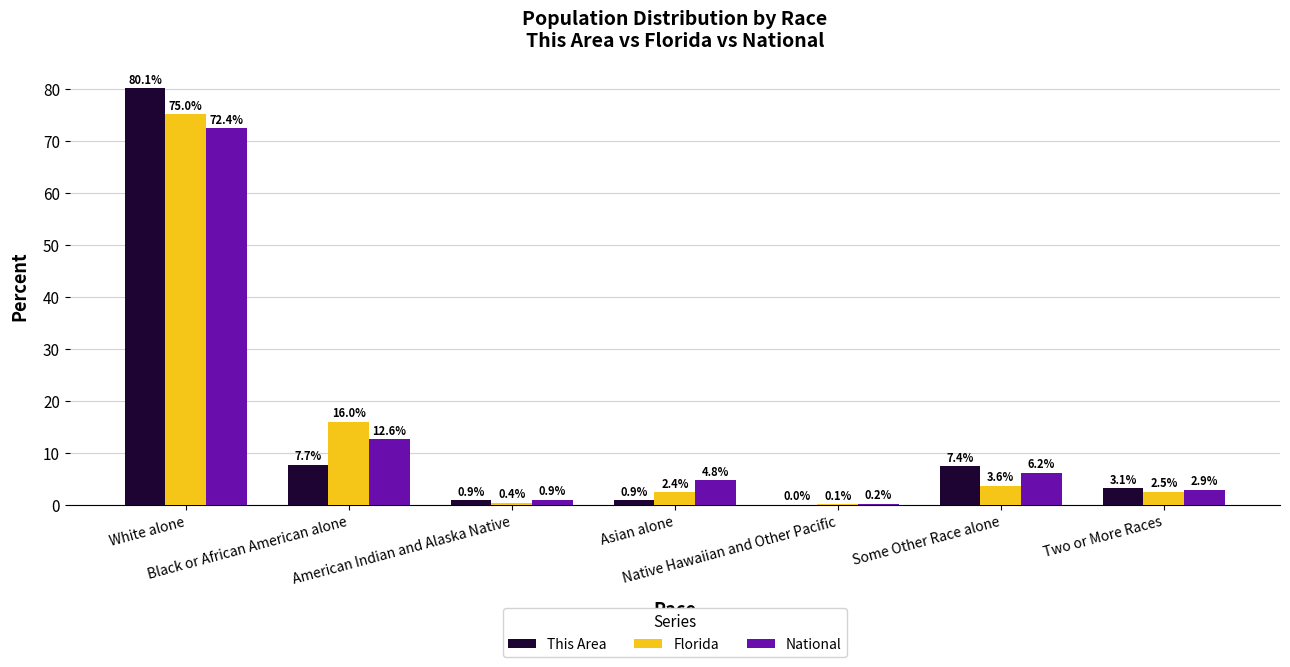

What is the sum of the This Area values at Black or African American alone and Native Hawaiian and Other Pacific?

7.7